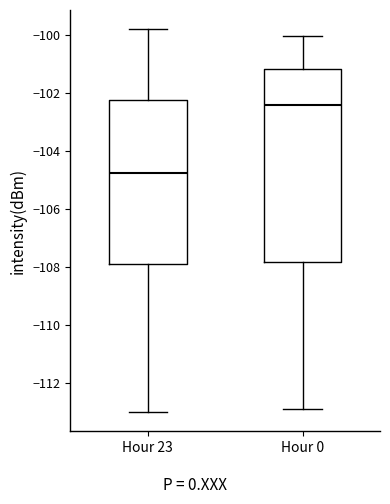

Which box is the tallest, from its lower edge to its upper edge?

Hour 0